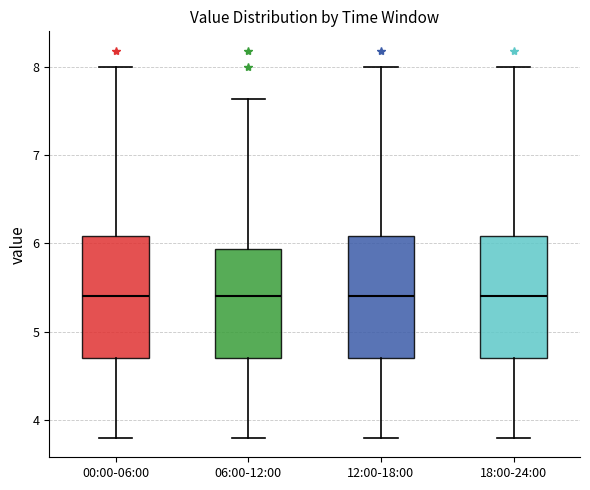

Reading left to right, read every box against the y-axis: the position of its median line, the range the box covers, and the ends of its whiskers. The values are not printed on the chart, so give them approximately, as read against the axis.

00:00-06:00: median 5.4, box 4.7 to 6.1, whiskers 3.8 to 8.0
06:00-12:00: median 5.4, box 4.7 to 5.9, whiskers 3.8 to 7.6
12:00-18:00: median 5.4, box 4.7 to 6.1, whiskers 3.8 to 8.0
18:00-24:00: median 5.4, box 4.7 to 6.1, whiskers 3.8 to 8.0